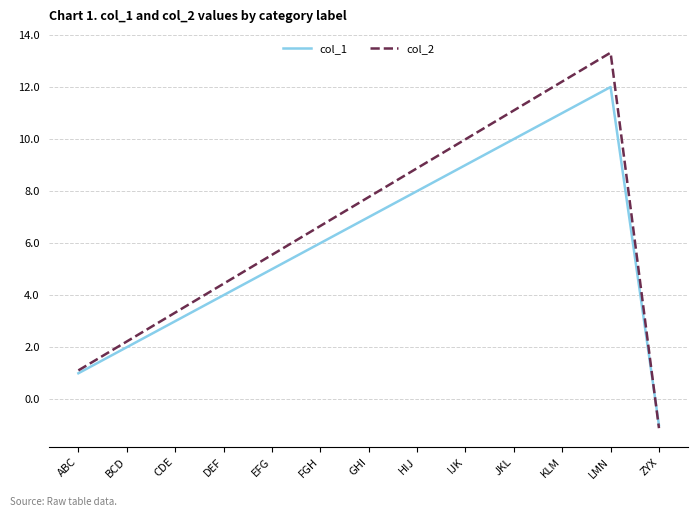

What is the difference between the maximum and minimum values in the col_2 series?

14.4